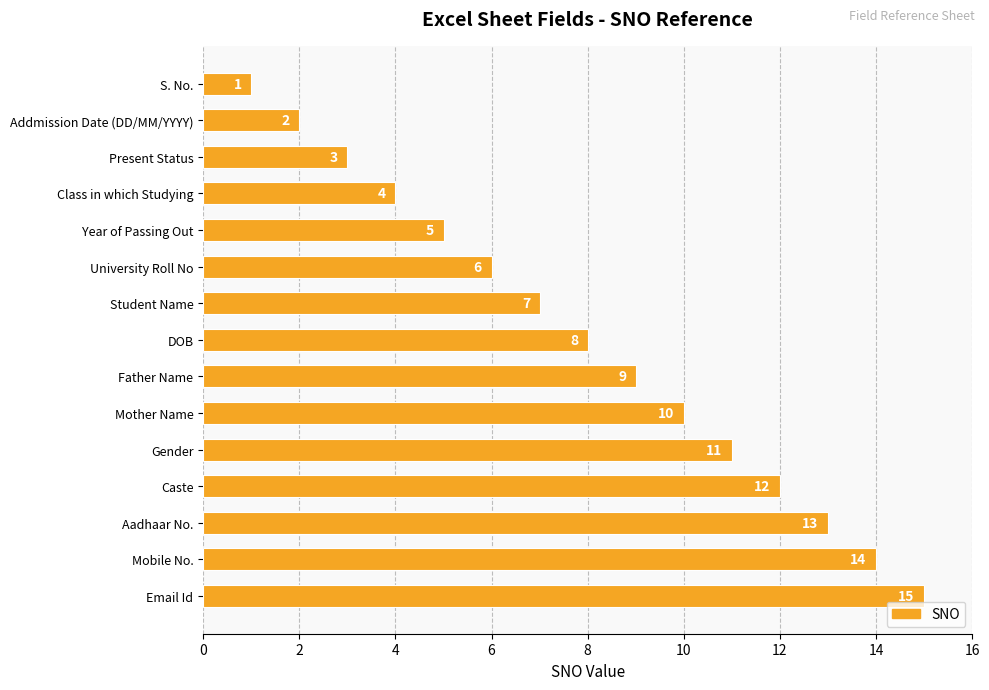

What is the average value?

8